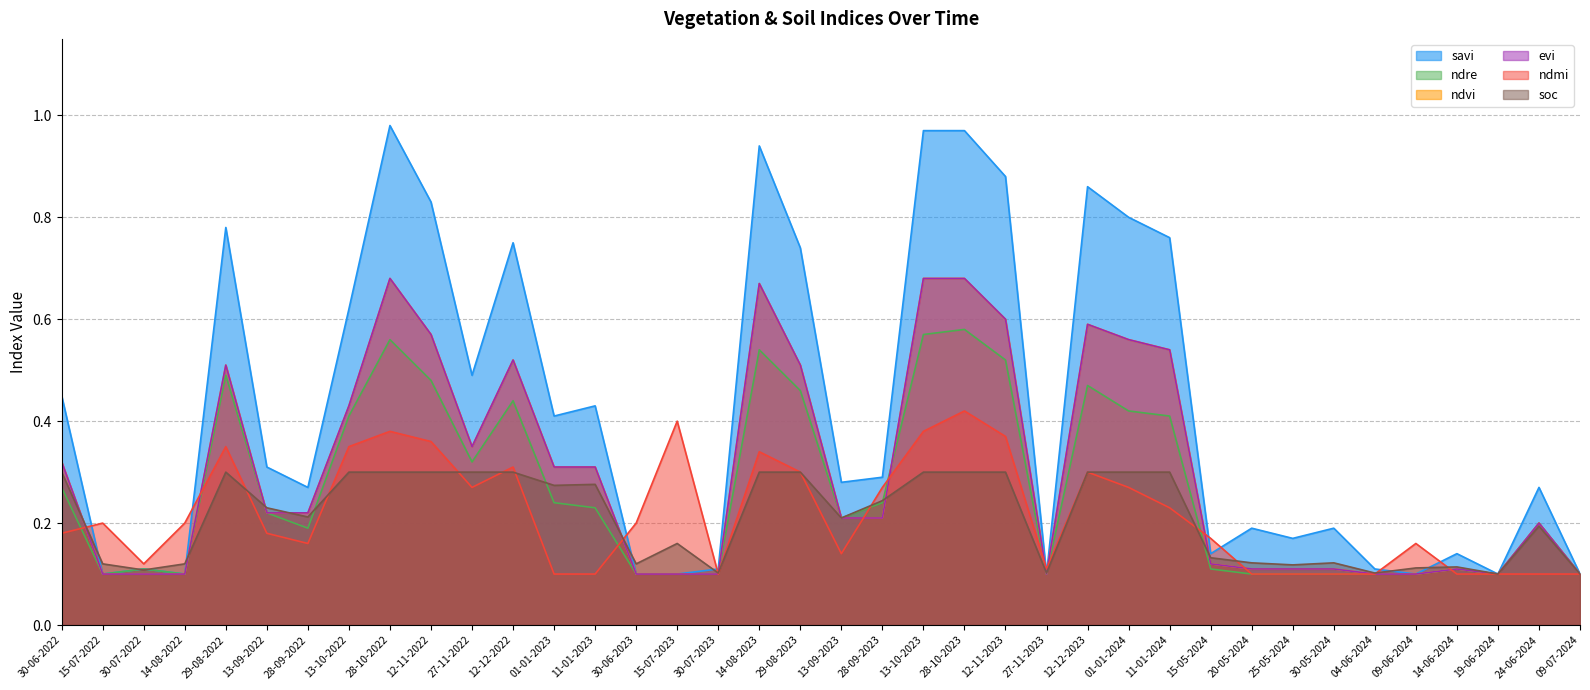

Which series changed the most between 27-11-2022 and 01-01-2024?

savi